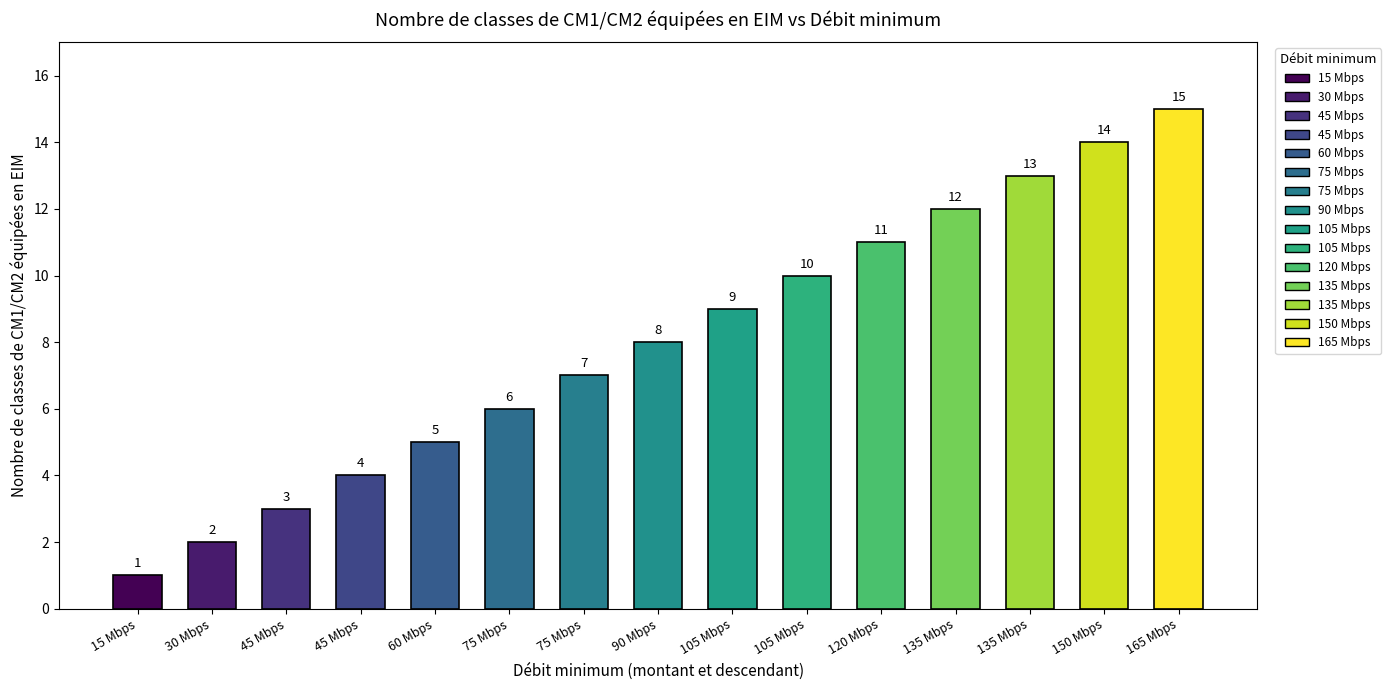

List the labels in order of value, smallest first.

15 Mbps, 30 Mbps, 45 Mbps, 45 Mbps, 60 Mbps, 75 Mbps, 75 Mbps, 90 Mbps, 105 Mbps, 105 Mbps, 120 Mbps, 135 Mbps, 135 Mbps, 150 Mbps, 165 Mbps